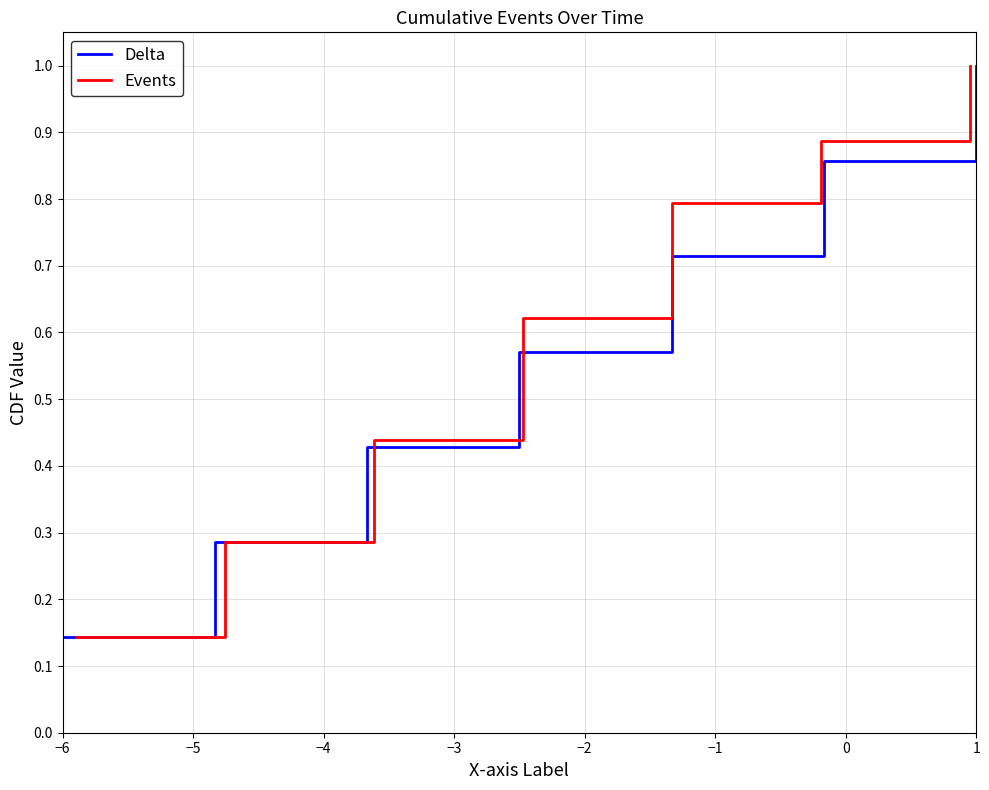

True or false: Delta has a value of 1.0 at 1.

True